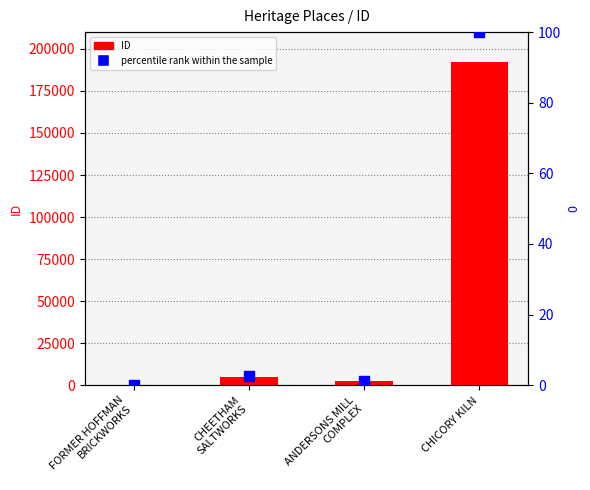

What are all the series names shown in the legend?

ID, percentile rank within the sample